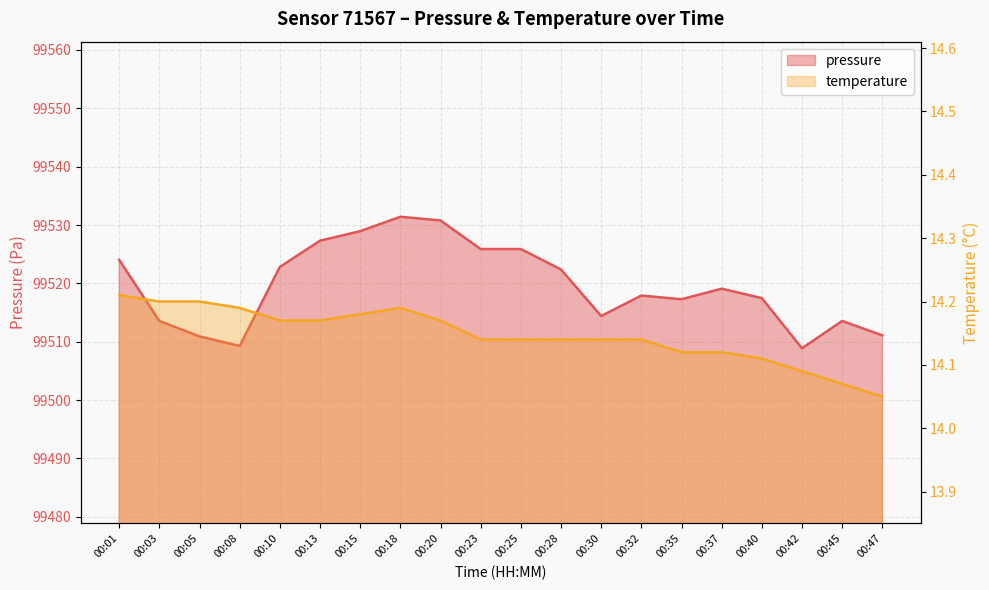

Does the chart display data point markers on the line(s)?

No